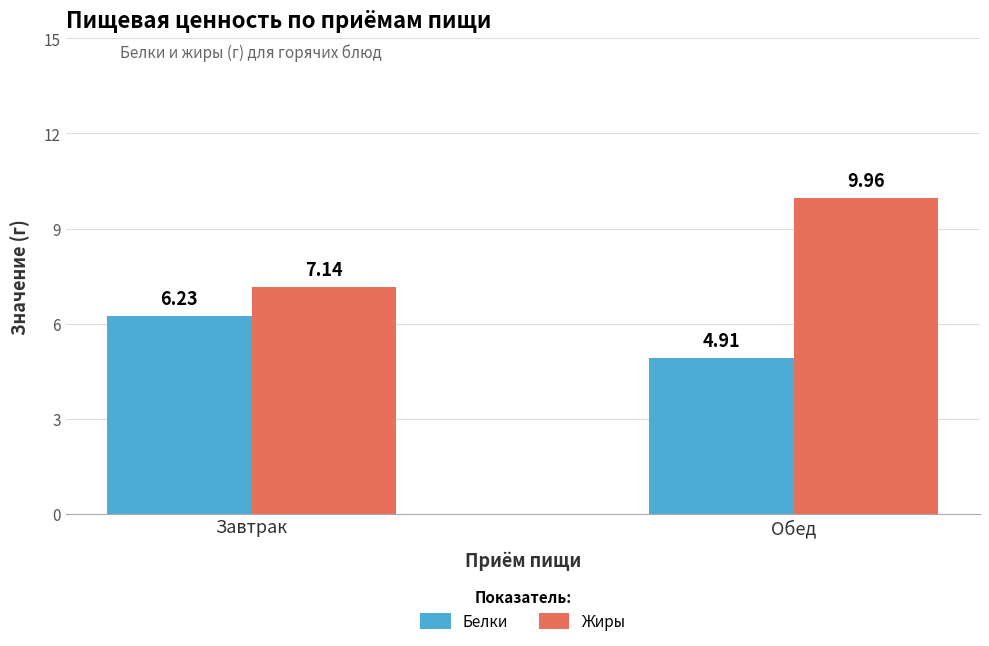

Rank the series at Завтрак from highest to lowest value.

Жиры, Белки